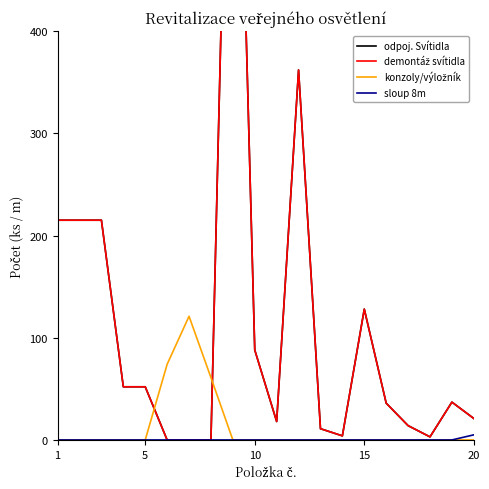

True or false: sloup 8m has a value of 0 at 10.

True